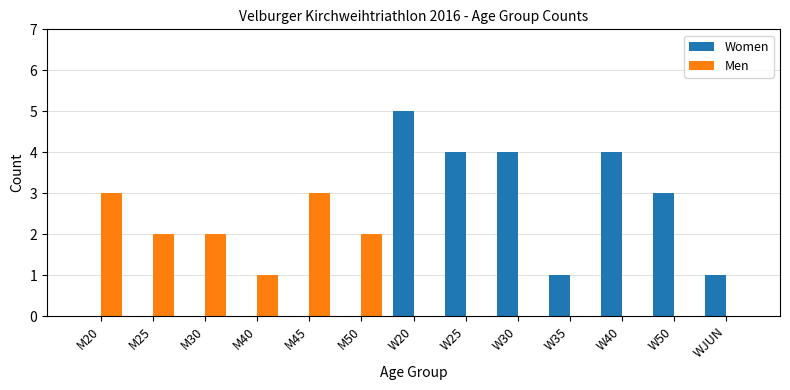

How many distinct data groups are displayed?

2